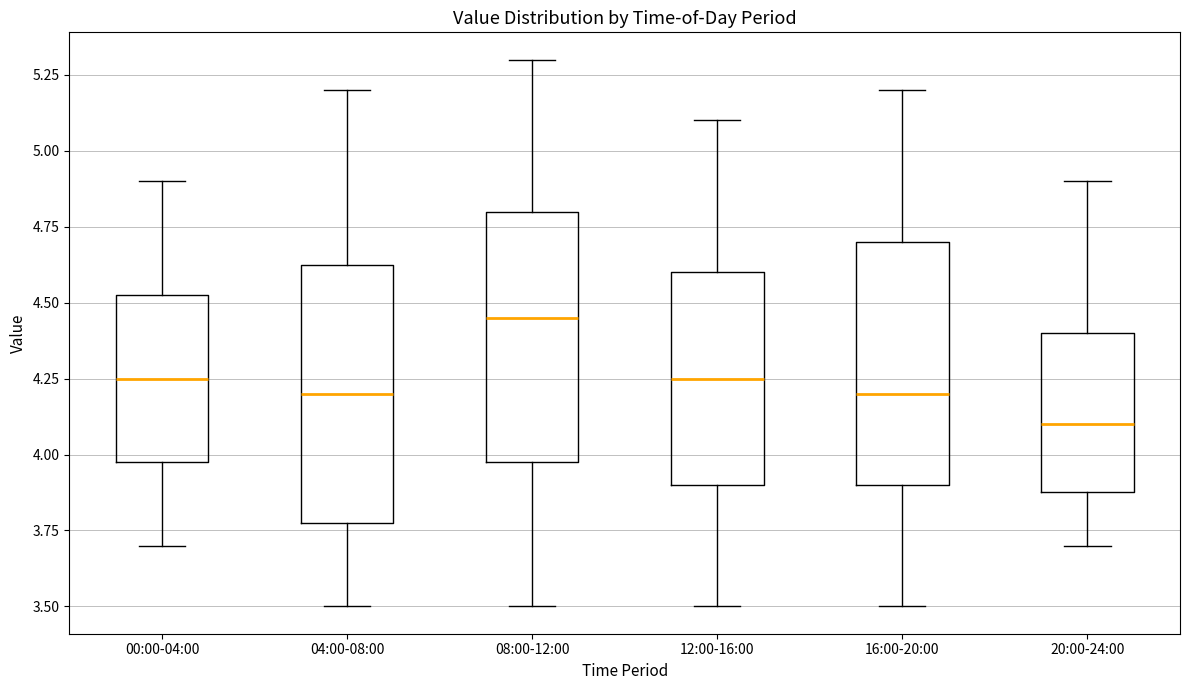

Which box has the lowest median line?

20:00-24:00